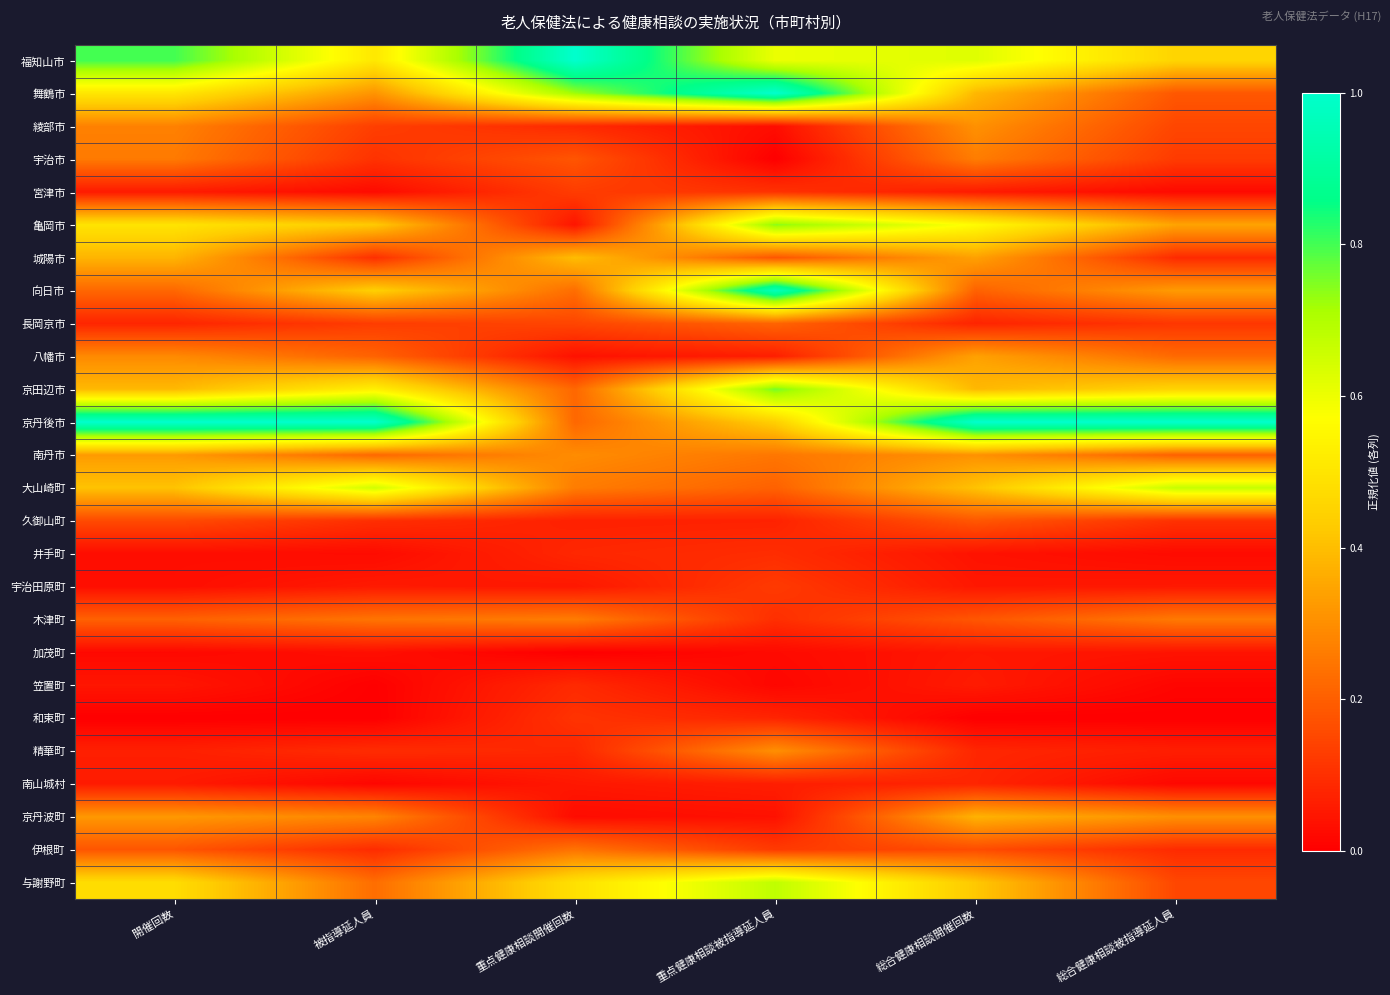

Reading right to left, transcribe all the data shown in this chart.

福知山市: 総合健康相談被指導延人員=0.5	総合健康相談開催回数=0.6	重点健康相談被指導延人員=0.6	重点健康相談開催回数=1.0	被指導延人員=0.5	開催回数=0.8
舞鶴市: 総合健康相談被指導延人員=0.2	総合健康相談開催回数=0.4	重点健康相談被指導延人員=1.0	重点健康相談開催回数=0.7	被指導延人員=0.3	開催回数=0.5
綾部市: 総合健康相談被指導延人員=0.1	総合健康相談開催回数=0.3	重点健康相談被指導延人員=0.0	重点健康相談開催回数=0.1	被指導延人員=0.1	開催回数=0.3
宇治市: 総合健康相談被指導延人員=0.1	総合健康相談開催回数=0.3	重点健康相談被指導延人員=0.0	重点健康相談開催回数=0.2	被指導延人員=0.1	開催回数=0.3
宮津市: 総合健康相談被指導延人員=0.0	総合健康相談開催回数=0.1	重点健康相談被指導延人員=0.1	重点健康相談開催回数=0.1	被指導延人員=0.0	開催回数=0.1
亀岡市: 総合健康相談被指導延人員=0.3	総合健康相談開催回数=0.6	重点健康相談被指導延人員=0.7	重点健康相談開催回数=0.0	被指導延人員=0.4	開催回数=0.5
城陽市: 総合健康相談被指導延人員=0.1	総合健康相談開催回数=0.3	重点健康相談被指導延人員=0.2	重点健康相談開催回数=0.4	被指導延人員=0.1	開催回数=0.4
向日市: 総合健康相談被指導延人員=0.3	総合健康相談開催回数=0.2	重点健康相談被指導延人員=1.0	重点健康相談開催回数=0.2	被指導延人員=0.4	開催回数=0.2
長岡京市: 総合健康相談被指導延人員=0.1	総合健康相談開催回数=0.1	重点健康相談被指導延人員=0.2	重点健康相談開催回数=0.1	被指導延人員=0.1	開催回数=0.1
八幡市: 総合健康相談被指導延人員=0.2	総合健康相談開催回数=0.3	重点健康相談被指導延人員=0.1	重点健康相談開催回数=0.0	被指導延人員=0.2	開催回数=0.3
京田辺市: 総合健康相談被指導延人員=0.5	総合健康相談開催回数=0.4	重点健康相談被指導延人員=0.8	重点健康相談開催回数=0.2	被指導延人員=0.5	開催回数=0.4
京丹後市: 総合健康相談被指導延人員=1.0	総合健康相談開催回数=1.0	重点健康相談被指導延人員=0.4	重点健康相談開催回数=0.2	被指導延人員=1.0	開催回数=1.0
南丹市: 総合健康相談被指導延人員=0.2	総合健康相談開催回数=0.3	重点健康相談被指導延人員=0.3	重点健康相談開催回数=0.3	被指導延人員=0.2	開催回数=0.3
大山崎町: 総合健康相談被指導延人員=0.7	総合健康相談開催回数=0.4	重点健康相談被指導延人員=0.2	重点健康相談開催回数=0.3	被指導延人員=0.6	開催回数=0.4
久御山町: 総合健康相談被指導延人員=0.1	総合健康相談開催回数=0.2	重点健康相談被指導延人員=0.1	重点健康相談開催回数=0.1	被指導延人員=0.1	開催回数=0.2
井手町: 総合健康相談被指導延人員=0.0	総合健康相談開催回数=0.0	重点健康相談被指導延人員=0.1	重点健康相談開催回数=0.1	被指導延人員=0.0	開催回数=0.0
宇治田原町: 総合健康相談被指導延人員=0.1	総合健康相談開催回数=0.1	重点健康相談被指導延人員=0.1	重点健康相談開催回数=0.1	被指導延人員=0.1	開催回数=0.0
木津町: 総合健康相談被指導延人員=0.3	総合健康相談開催回数=0.2	重点健康相談被指導延人員=0.1	重点健康相談開催回数=0.3	被指導延人員=0.2	開催回数=0.2
加茂町: 総合健康相談被指導延人員=0.0	総合健康相談開催回数=0.1	重点健康相談被指導延人員=0.0	重点健康相談開催回数=0.0	被指導延人員=0.0	開催回数=0.0
笠置町: 総合健康相談被指導延人員=0.0	総合健康相談開催回数=0.1	重点健康相談被指導延人員=0.0	重点健康相談開催回数=0.1	被指導延人員=0.0	開催回数=0.0
和束町: 総合健康相談被指導延人員=0.0	総合健康相談開催回数=0.0	重点健康相談被指導延人員=0.1	重点健康相談開催回数=0.1	被指導延人員=0.0	開催回数=0.0
精華町: 総合健康相談被指導延人員=0.1	総合健康相談開催回数=0.1	重点健康相談被指導延人員=0.3	重点健康相談開催回数=0.1	被指導延人員=0.1	開催回数=0.1
南山城村: 総合健康相談被指導延人員=0.0	総合健康相談開催回数=0.1	重点健康相談被指導延人員=0.1	重点健康相談開催回数=0.1	被指導延人員=0.0	開催回数=0.1
京丹波町: 総合健康相談被指導延人員=0.3	総合健康相談開催回数=0.4	重点健康相談被指導延人員=0.0	重点健康相談開催回数=0.0	被指導延人員=0.3	開催回数=0.3
伊根町: 総合健康相談被指導延人員=0.1	総合健康相談開催回数=0.2	重点健康相談被指導延人員=0.1	重点健康相談開催回数=0.2	被指導延人員=0.1	開催回数=0.2
与謝野町: 総合健康相談被指導延人員=0.2	総合健康相談開催回数=0.4	重点健康相談被指導延人員=0.7	重点健康相談開催回数=0.5	被指導延人員=0.2	開催回数=0.5